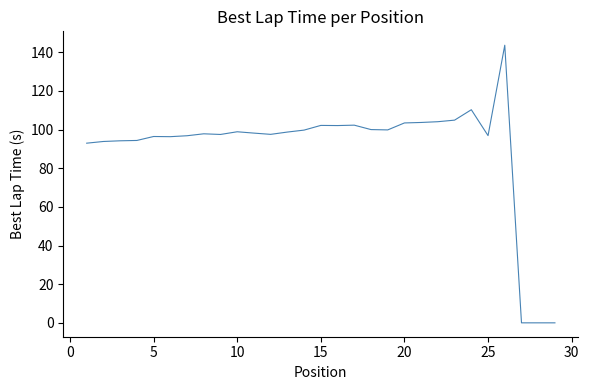

What is the greatest value displayed?

143.6